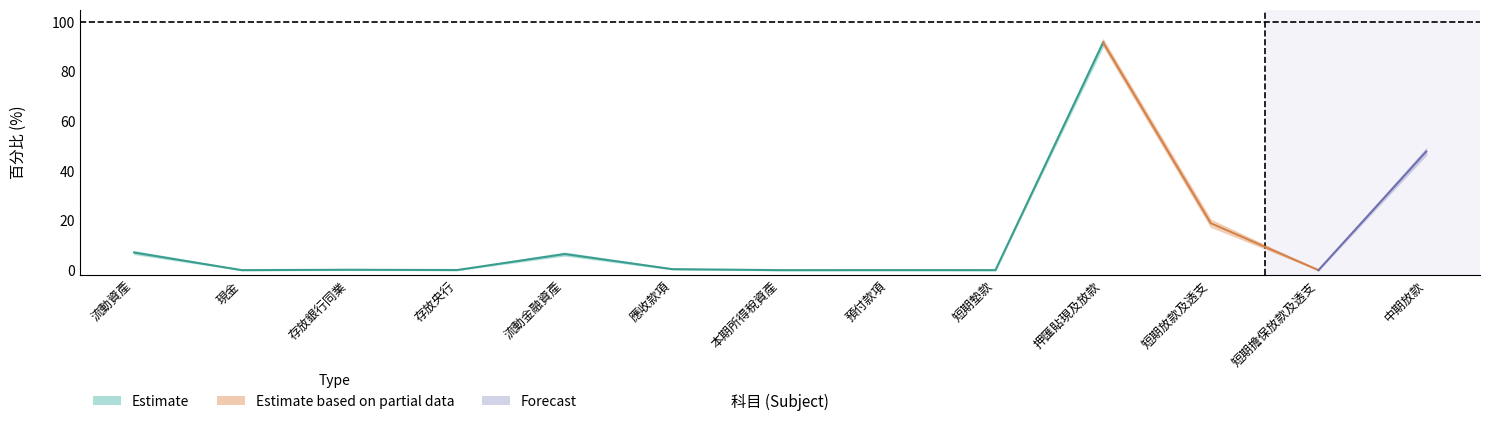

True or false: Forecast and Estimate intersect in this chart.

False